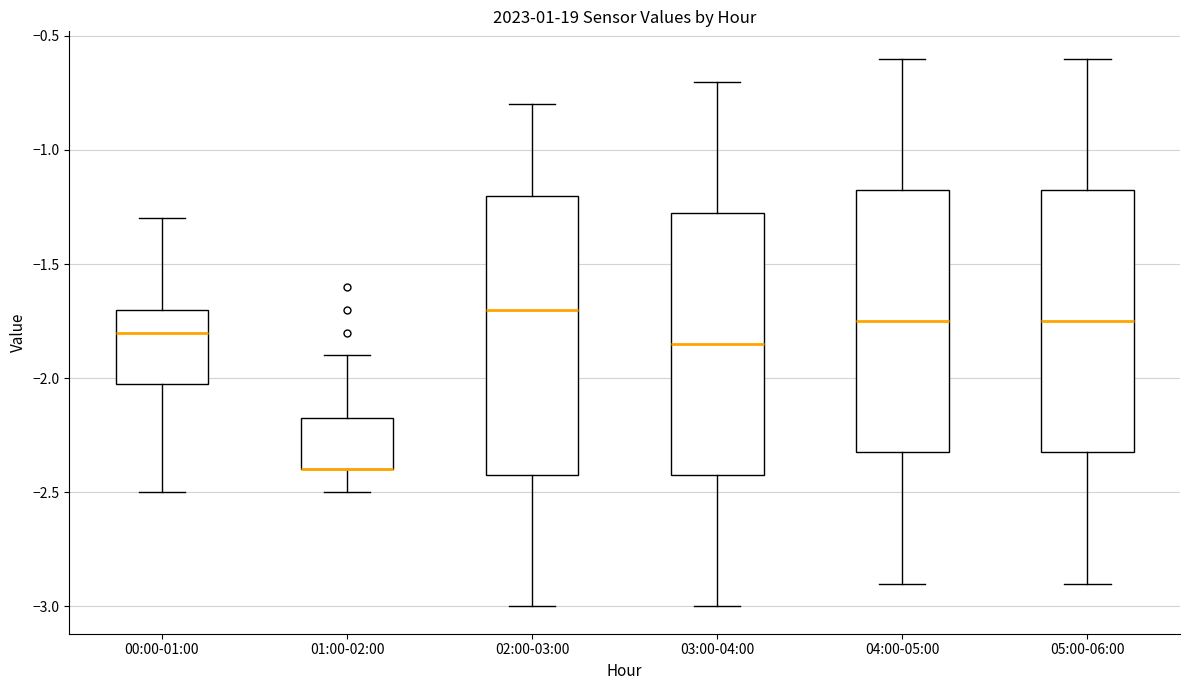

Reading left to right, transcribe this box plot: for each box, give where its median line is, the range the box spans, and where its two whiskers end, as read against the y-axis. The values are not printed on the chart, so give them approximately, as read against the axis.

00:00-01:00: median -1.80, box -2.00 to -1.70, whiskers -2.50 to -1.30
01:00-02:00: median -2.40 (drawn on the box's lower edge), box -2.40 to -2.15, whiskers -2.50 to -1.90
02:00-03:00: median -1.70, box -2.40 to -1.20, whiskers -3.00 to -0.80
03:00-04:00: median -1.85, box -2.40 to -1.25, whiskers -3.00 to -0.70
04:00-05:00: median -1.75, box -2.30 to -1.15, whiskers -2.90 to -0.60
05:00-06:00: median -1.75, box -2.30 to -1.15, whiskers -2.90 to -0.60